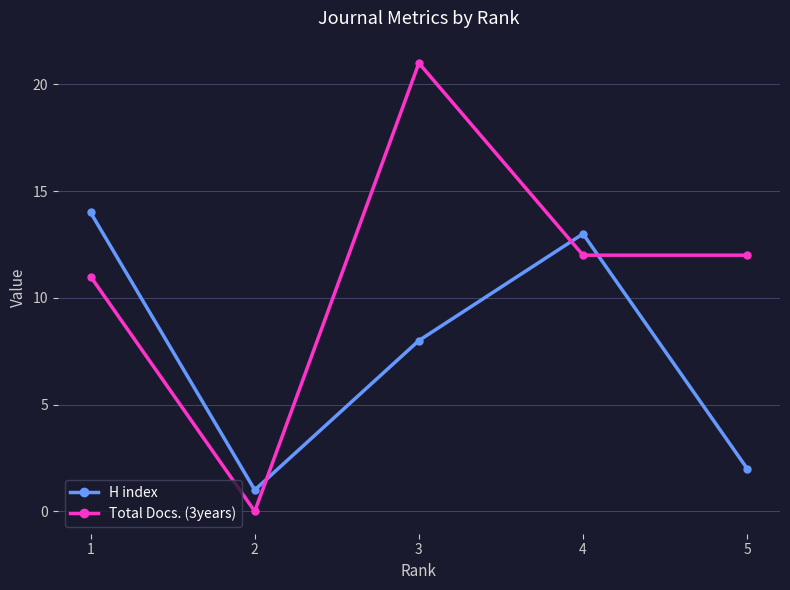

What are all the series names shown in the legend?

H index, Total Docs. (3years)